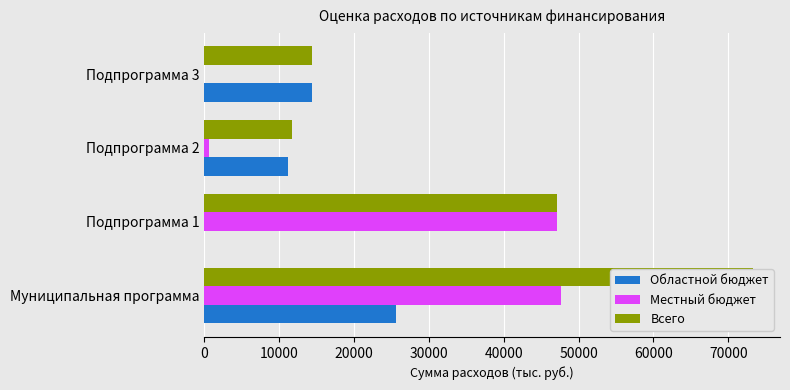

At how many categories does at least one series exceed 59668?

1